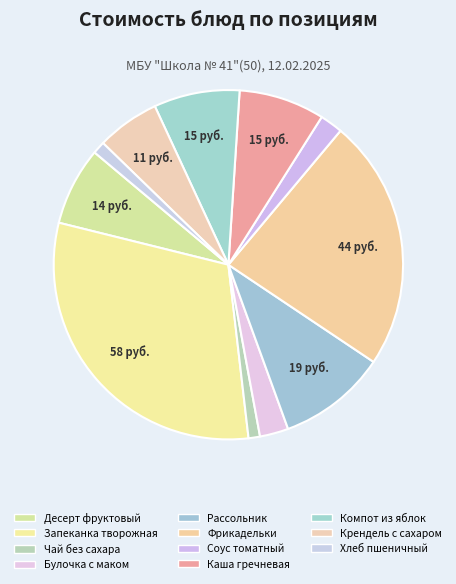

The Десерт фруктовый slice represents 1% of the pie. True or false?

False